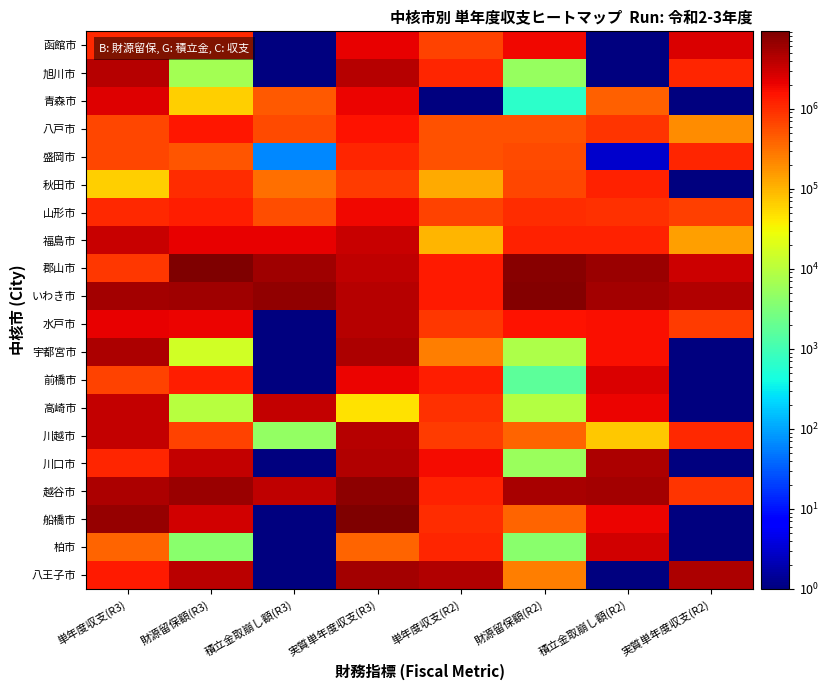

What is the total value across all series at 積立金取崩し額(R3)?

24132610